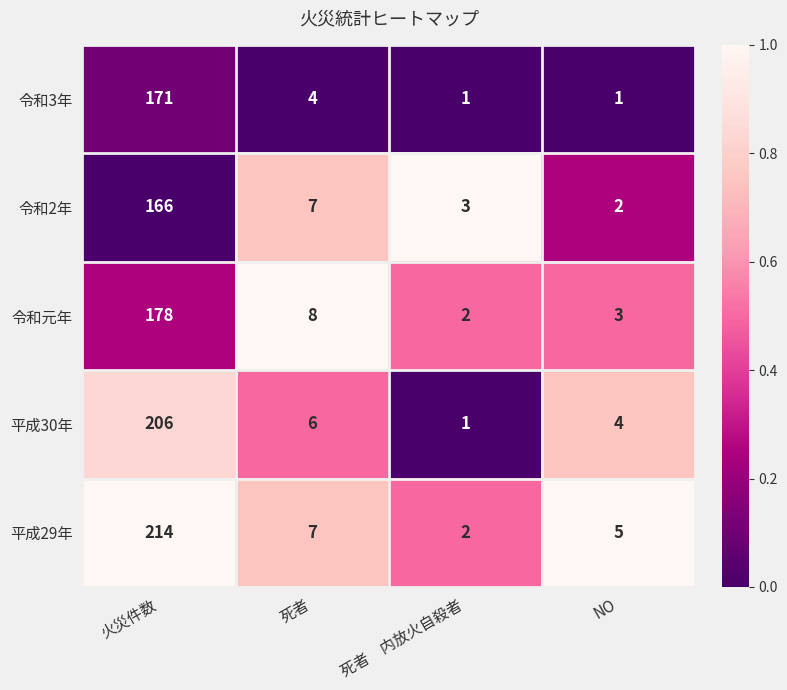

What is the total value across all series at NO?

15